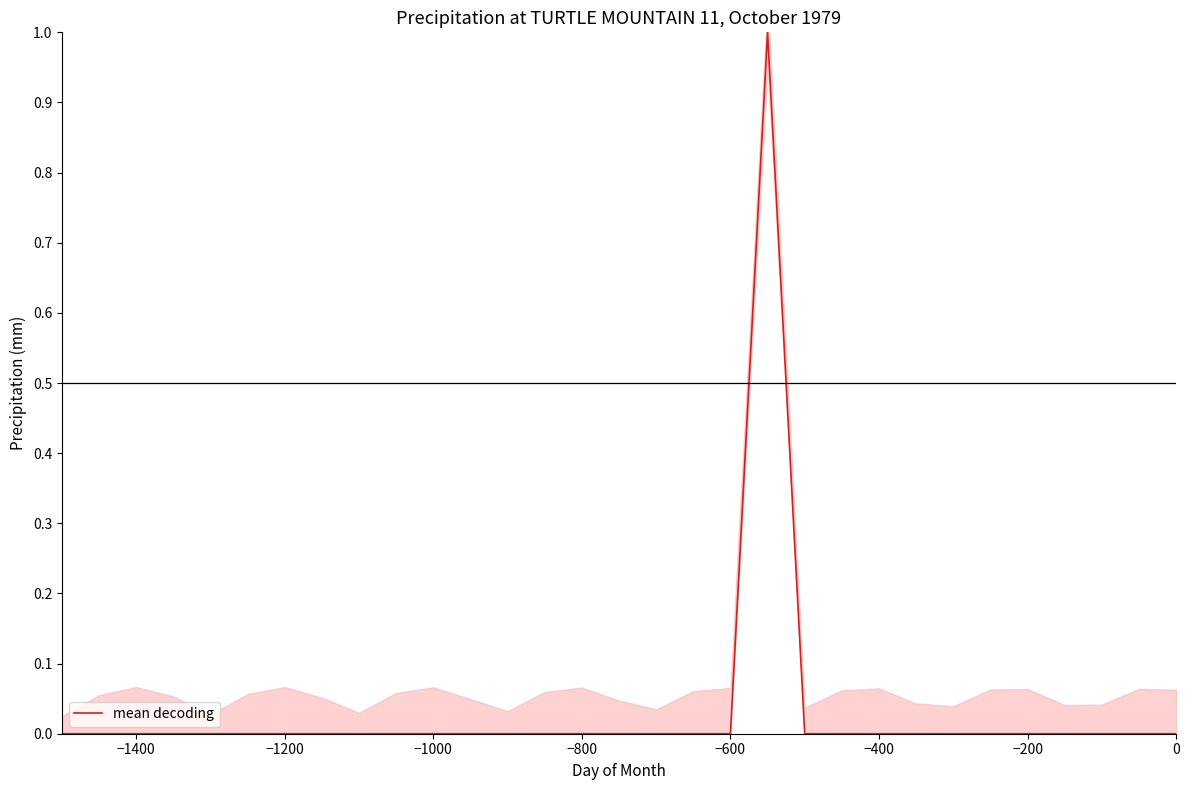

The value of mean decoding at −1000 is -1. True or false?

False